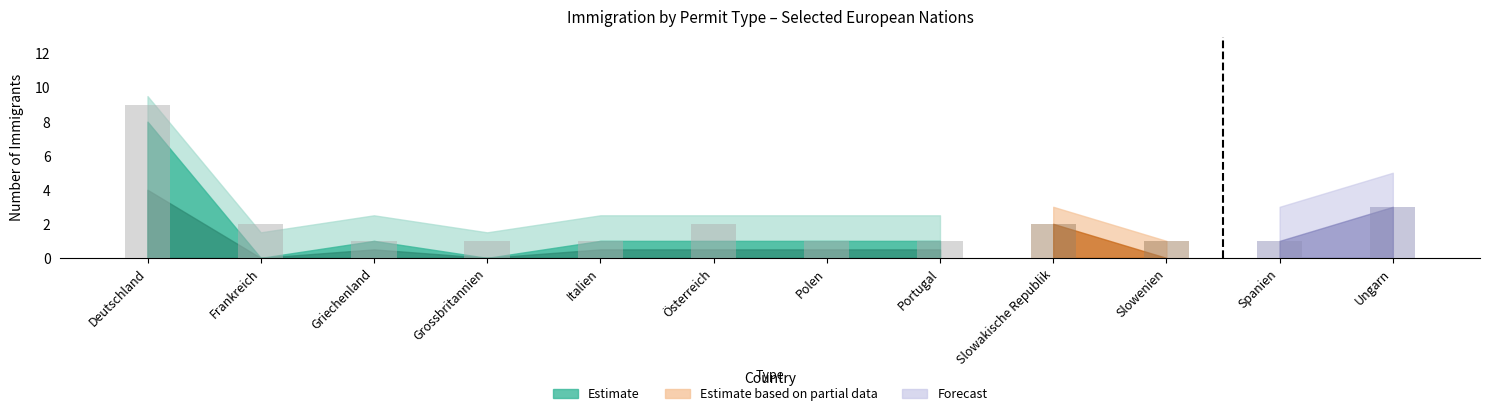

Between Slowakische Republik and Grossbritannien, which is larger?

Slowakische Republik